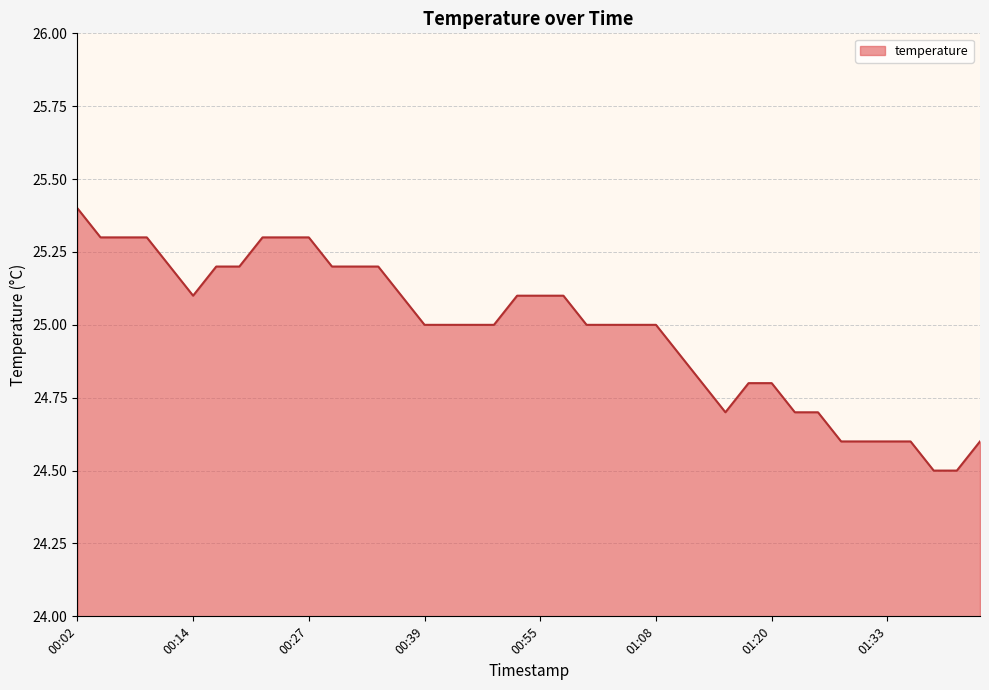

What is the greatest value displayed?

25.4